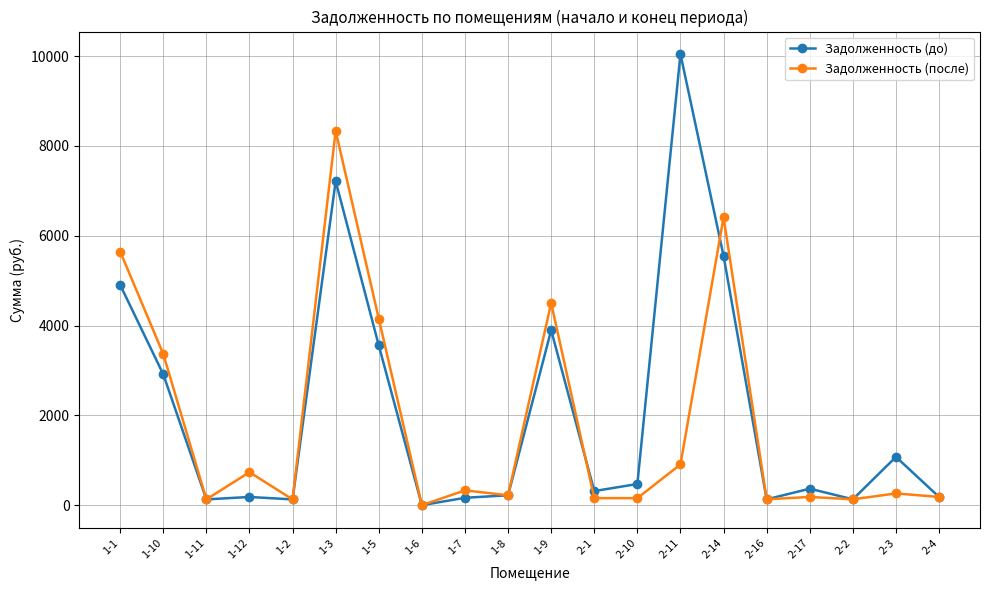

At which category is the sum across all series the highest?

1-3